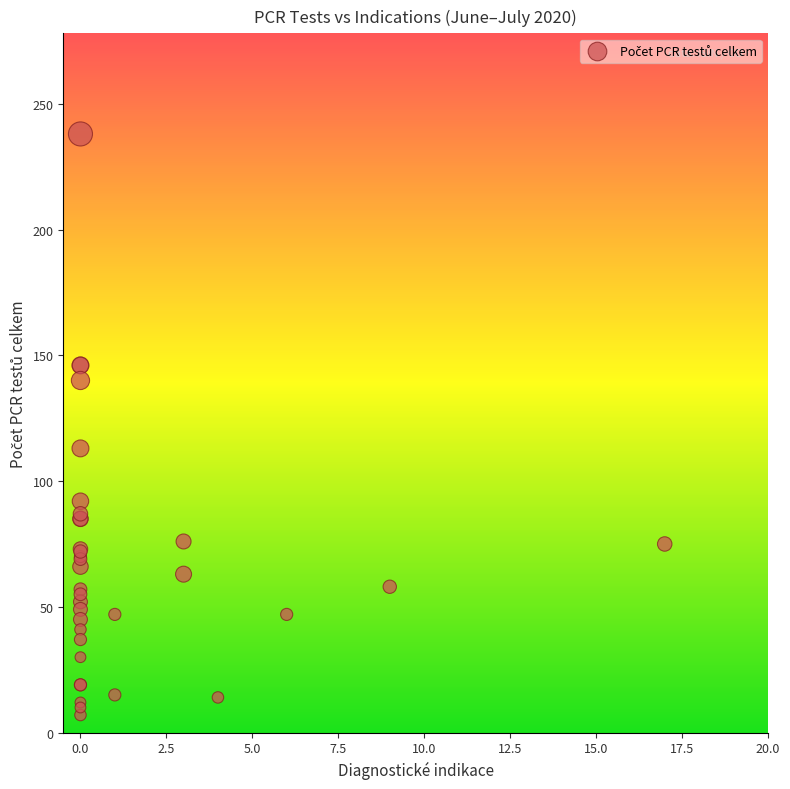

What Y value in the scatter plot is closest to 122?

113